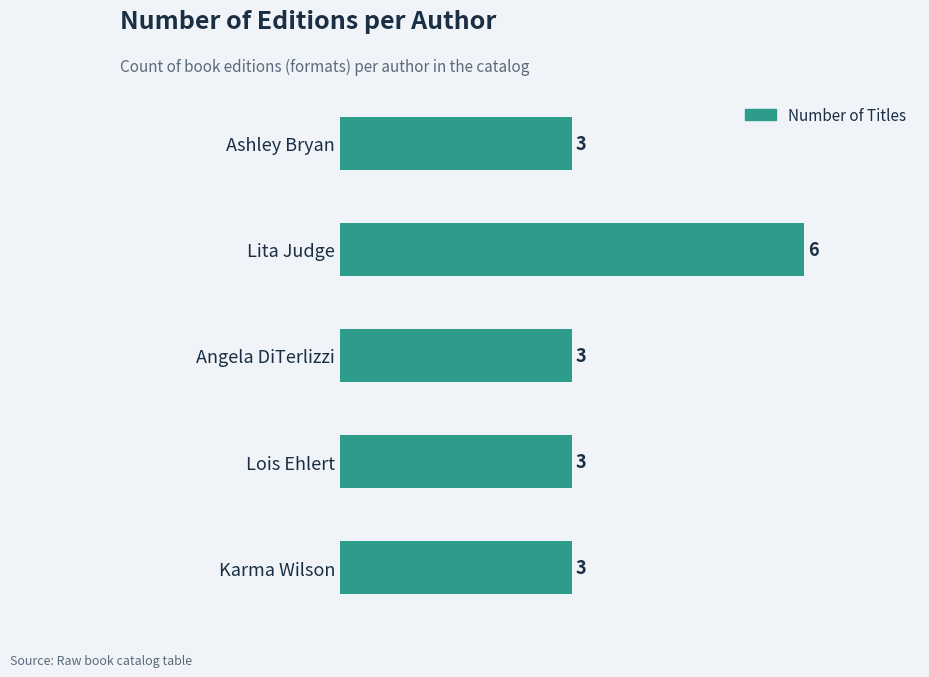

Reading top to bottom, what are all the values shown in this chart?

Ashley Bryan=3	Lita Judge=6	Angela DiTerlizzi=3	Lois Ehlert=3	Karma Wilson=3